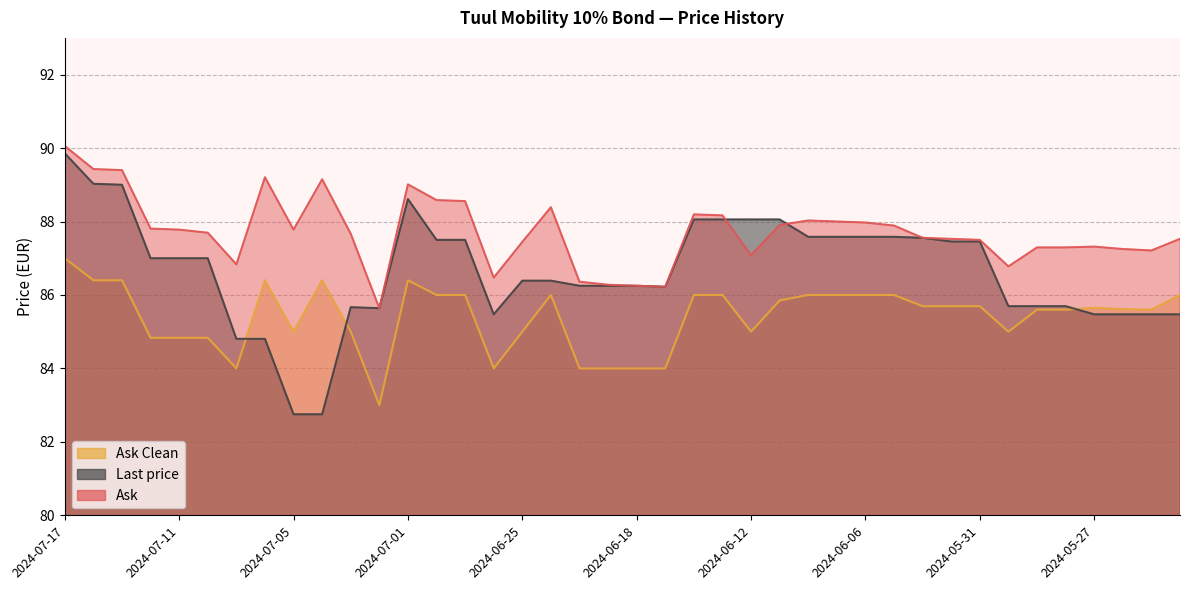

What value does the Ask series have at 2024-06-10?

88.0